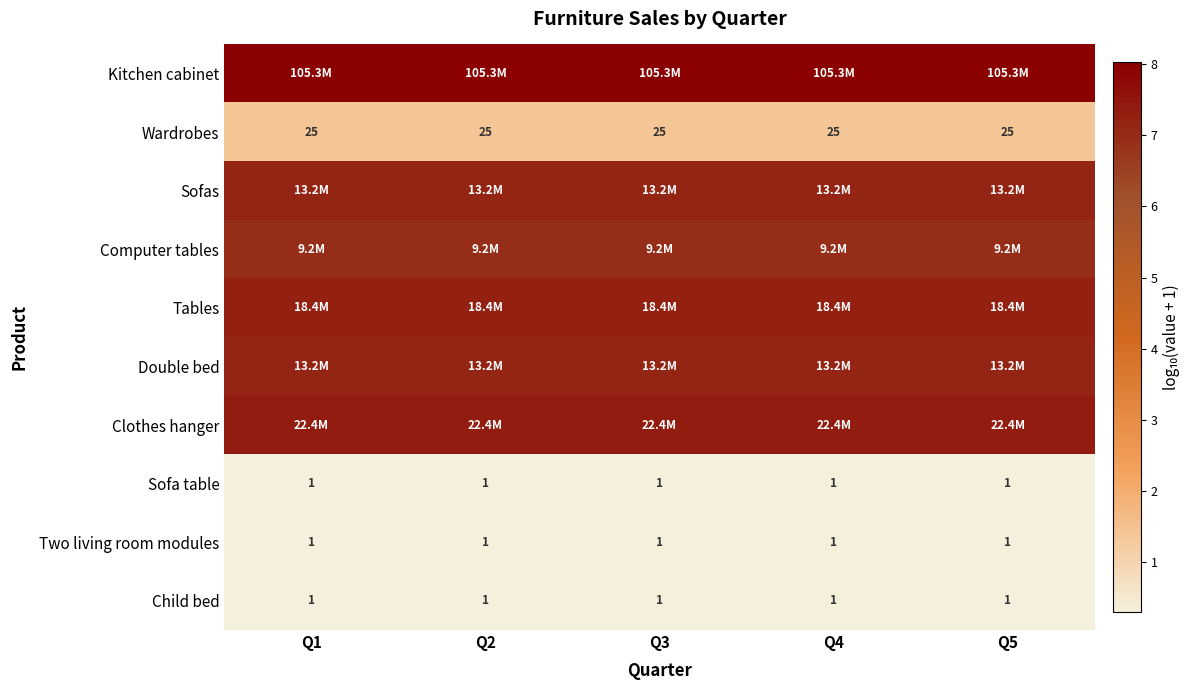

The value of Computer tables at Q5 is 3.0. True or false?

False